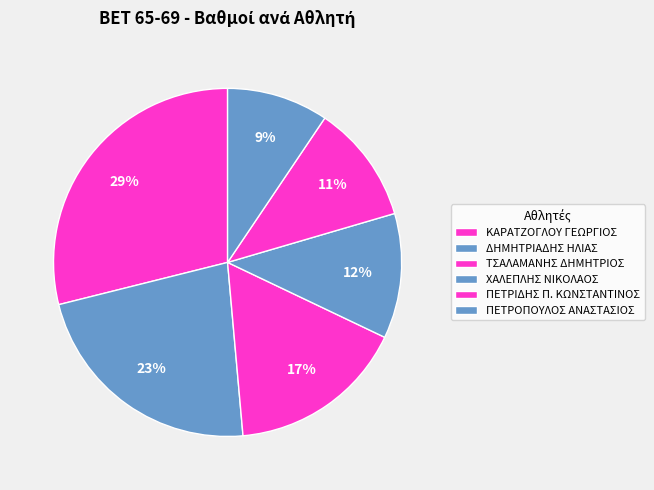

What is the ratio of the value at ΧΑΛΕΠΛΗΣ ΝΙΚΟΛΑΟΣ to the value at ΠΕΤΡΙΔΗΣ Π. ΚΩΝΣΤΑΝΤΙΝΟΣ?

1.1